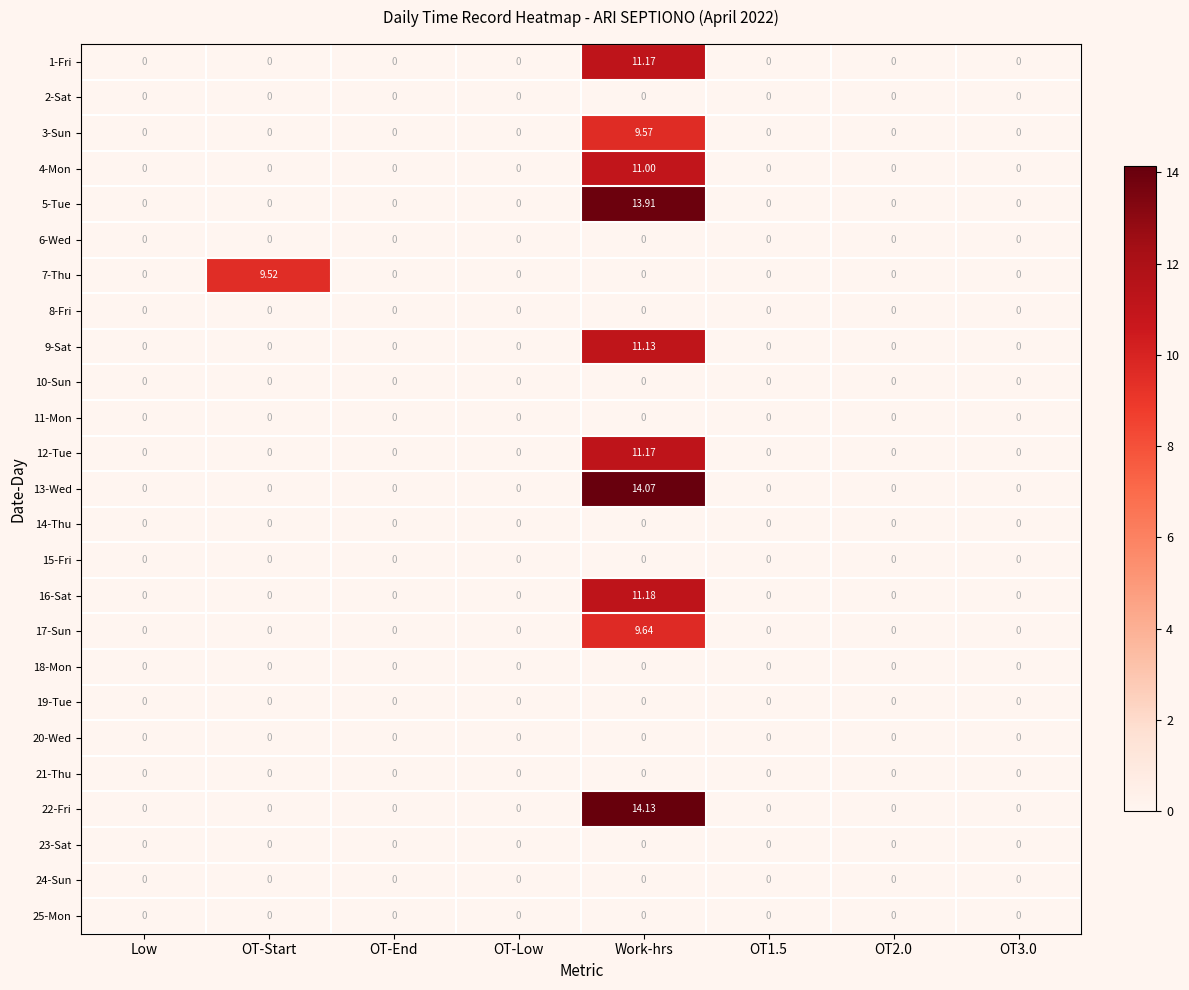

At which category is the sum across all series the highest?

Work-hrs